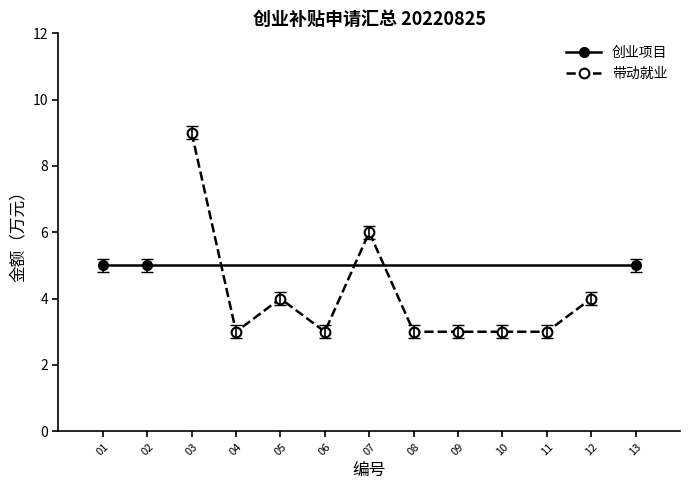

True or false: 带动就业 has a value of 2 at 06.

False